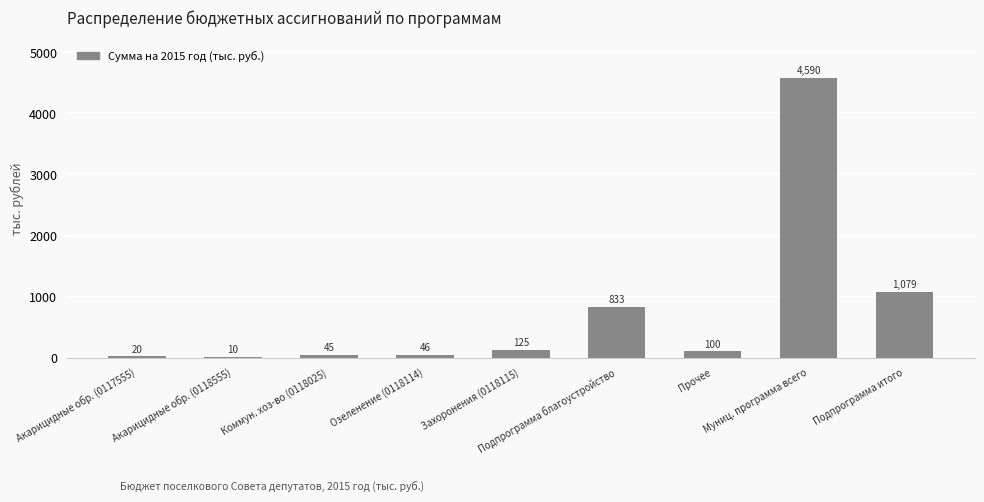

How many distinct data groups are displayed?

1